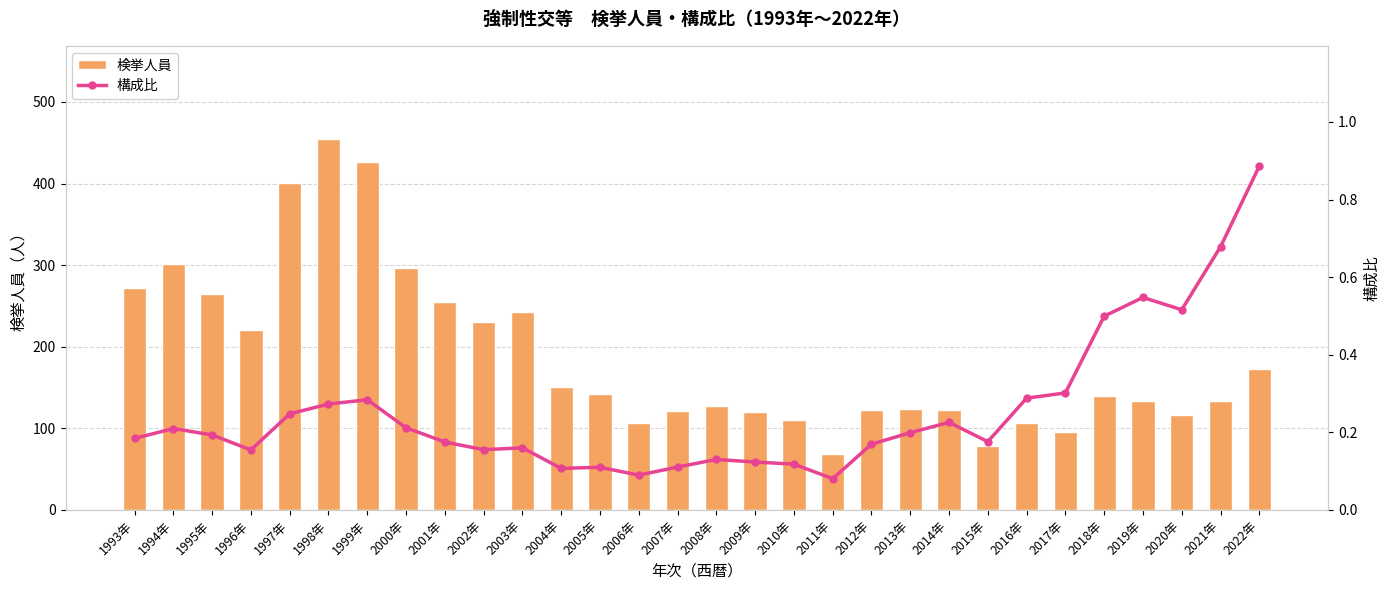

What is the sum of the 構成比 values at 2004年 and 1997年?

0.4